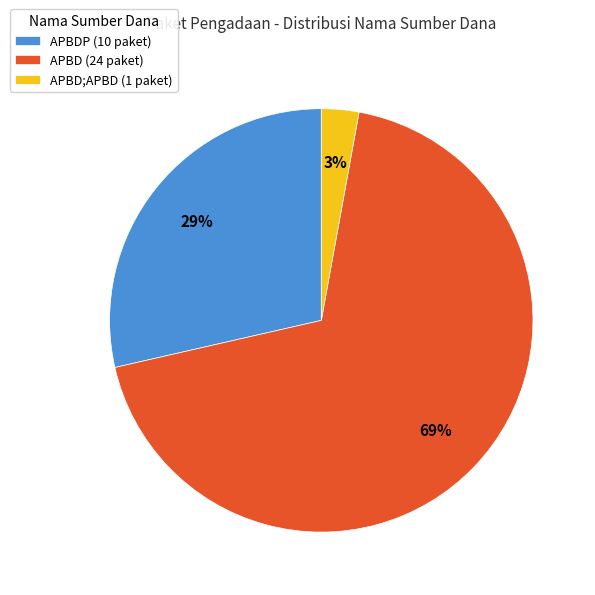

What percentage is the APBDP (10 paket) slice, to the nearest percent?

29%